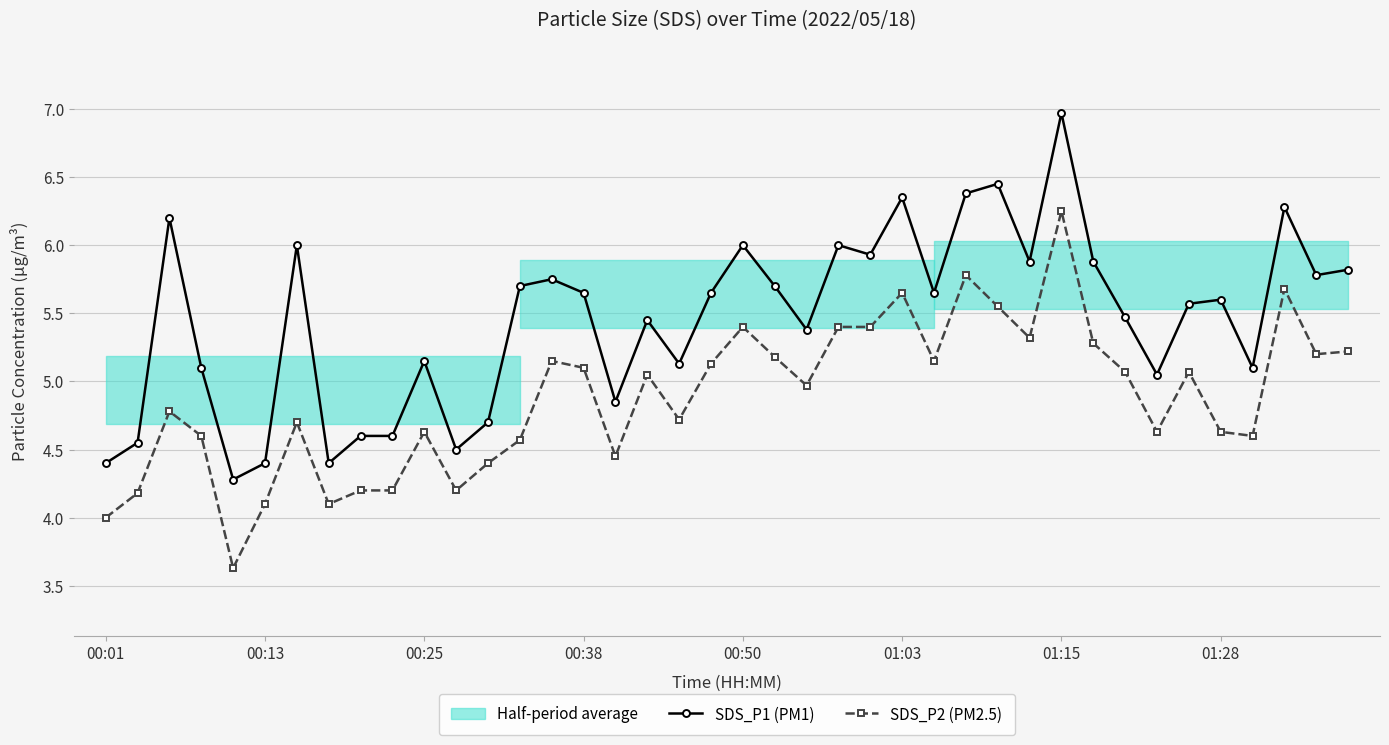

True or false: SDS_P2 (PM2.5) has more than 0 points higher than both neighbors.

True